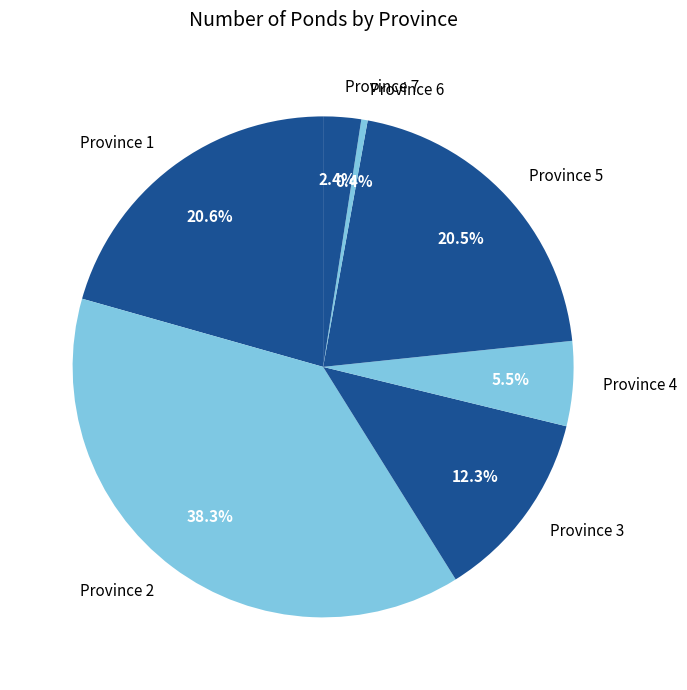

Count the number of slices in the pie.

7